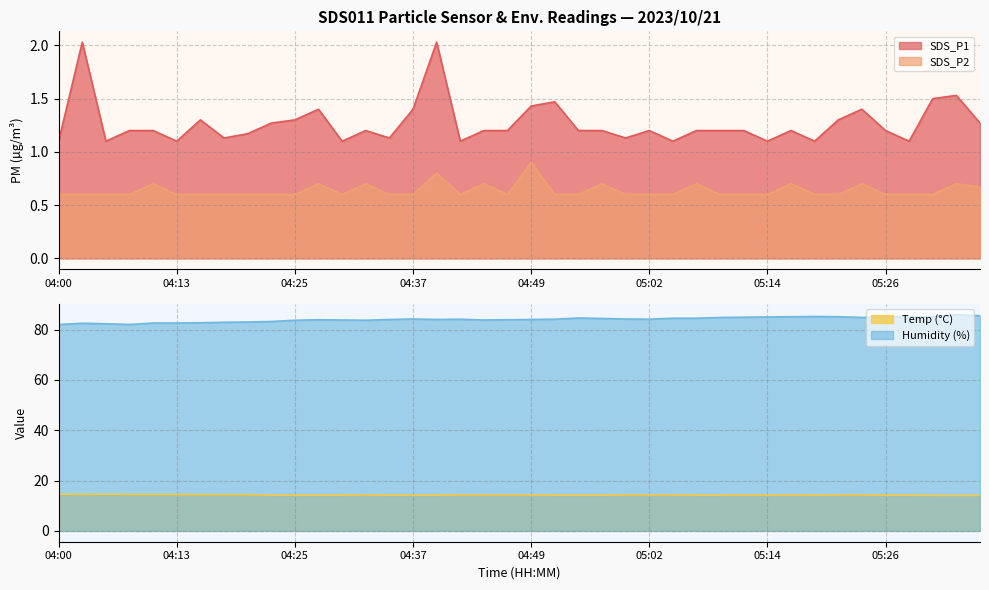

What is the label of the 15th point from the left?

04:35